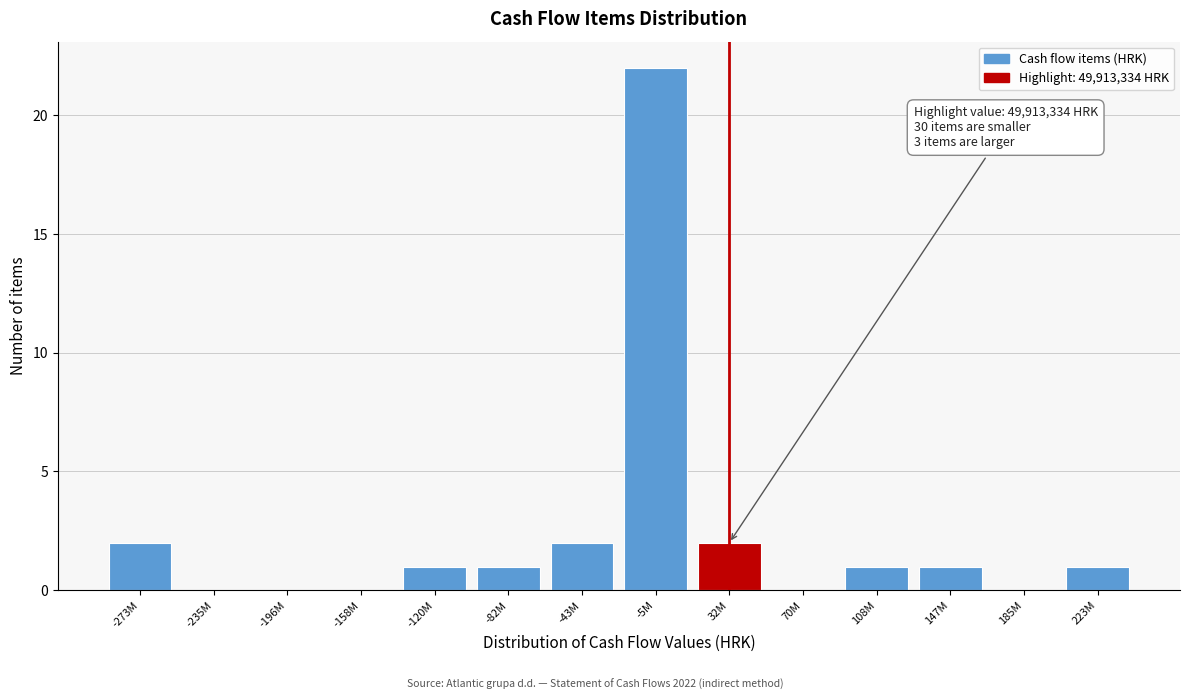

Reading left to right, what are all the values shown in this chart?

-273M=2	-235M=0	-196M=0	-158M=0	-120M=1	-82M=1	-43M=2	-5M=22	32M=2	70M=0	108M=1	147M=1	185M=0	223M=1